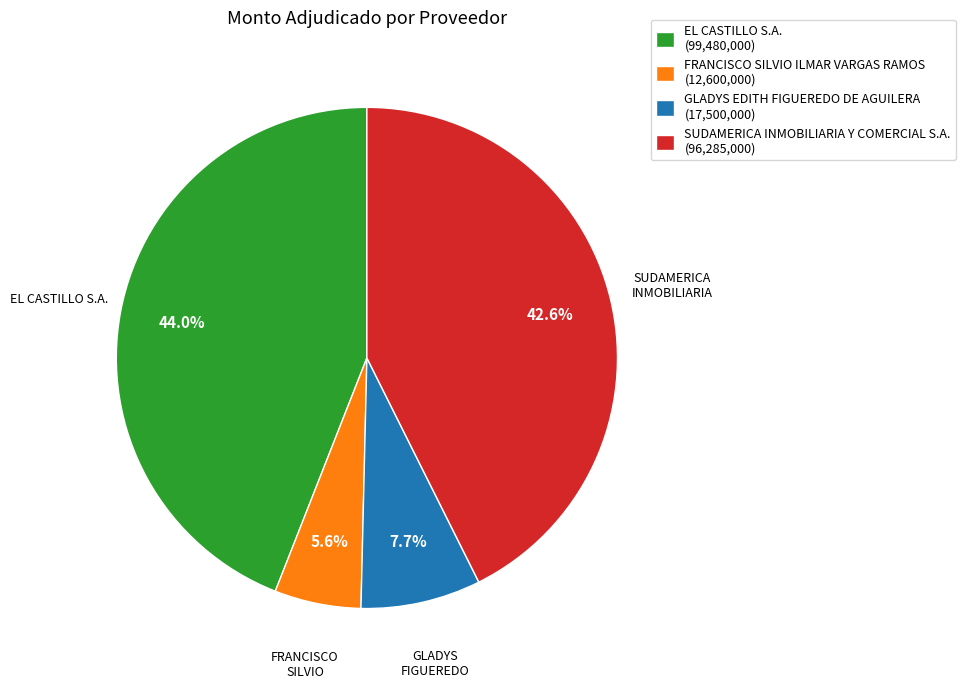

Combined, do GLADYS EDITH FIGUEREDO DE AGUILERA and FRANCISCO SILVIO ILMAR VARGAS RAMOS account for over 50%?

No